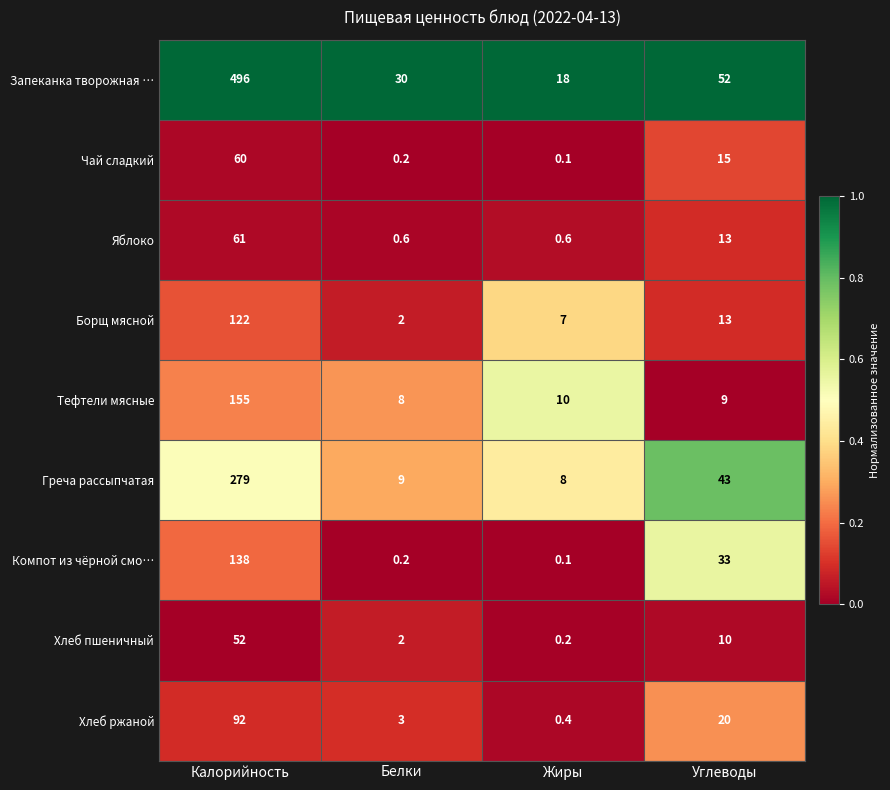

What is the sum of all Борщ мясной values?

144.0